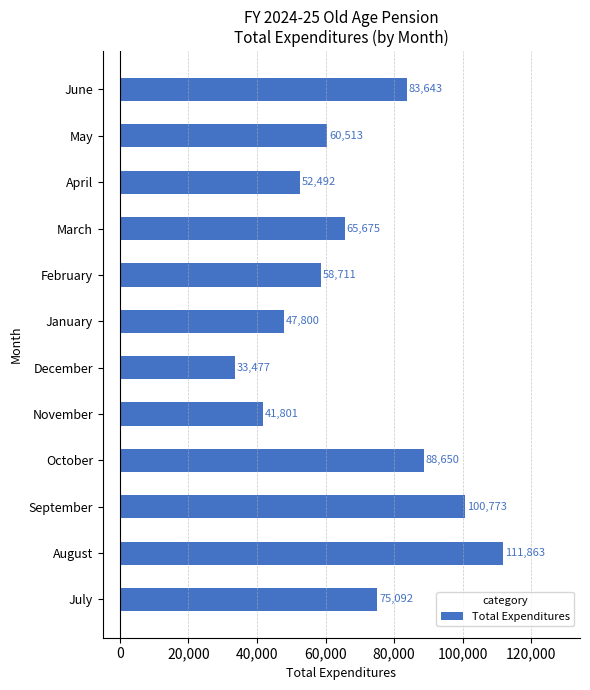

What is the difference between the values at August and November?

70062.0